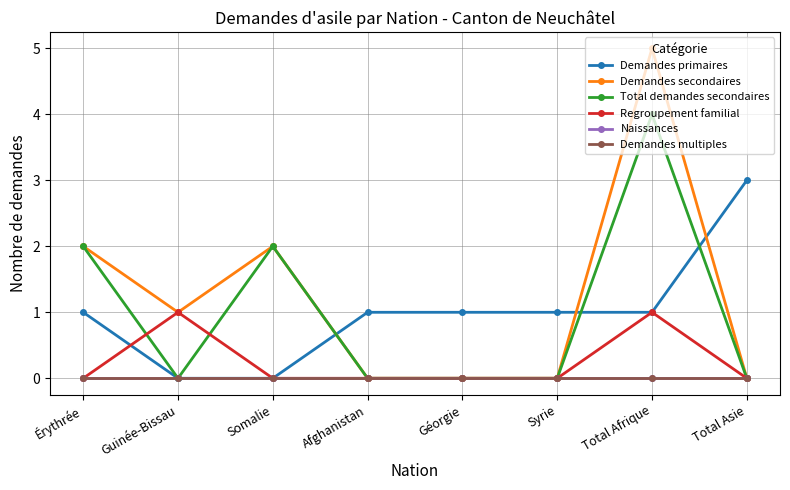

Does the chart have visible grid lines?

Yes